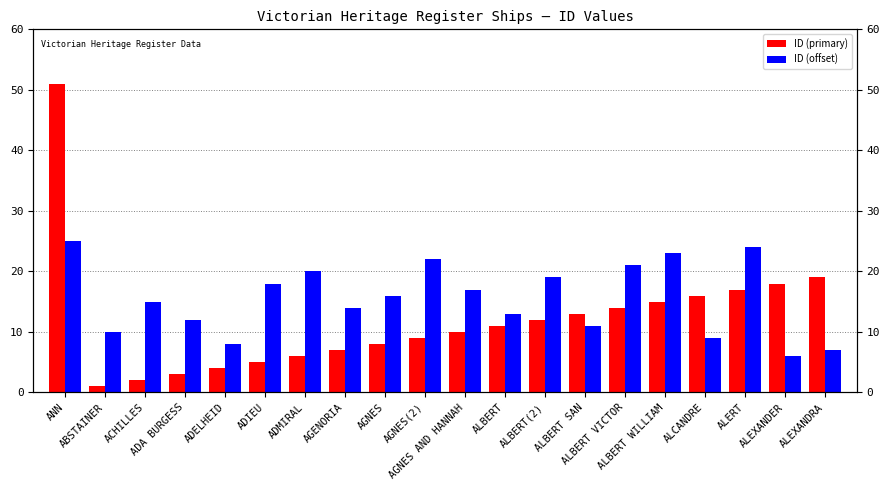

What is the highest value of the ID (offset) series?

25